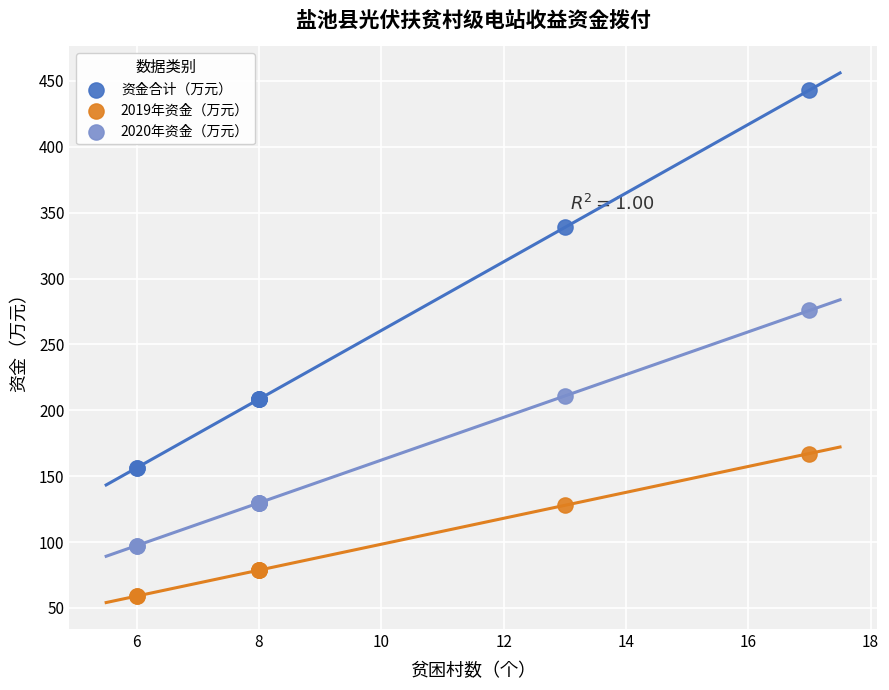

What are all the series names shown in the legend?

资金合计（万元）, 2019年资金（万元）, 2020年资金（万元）